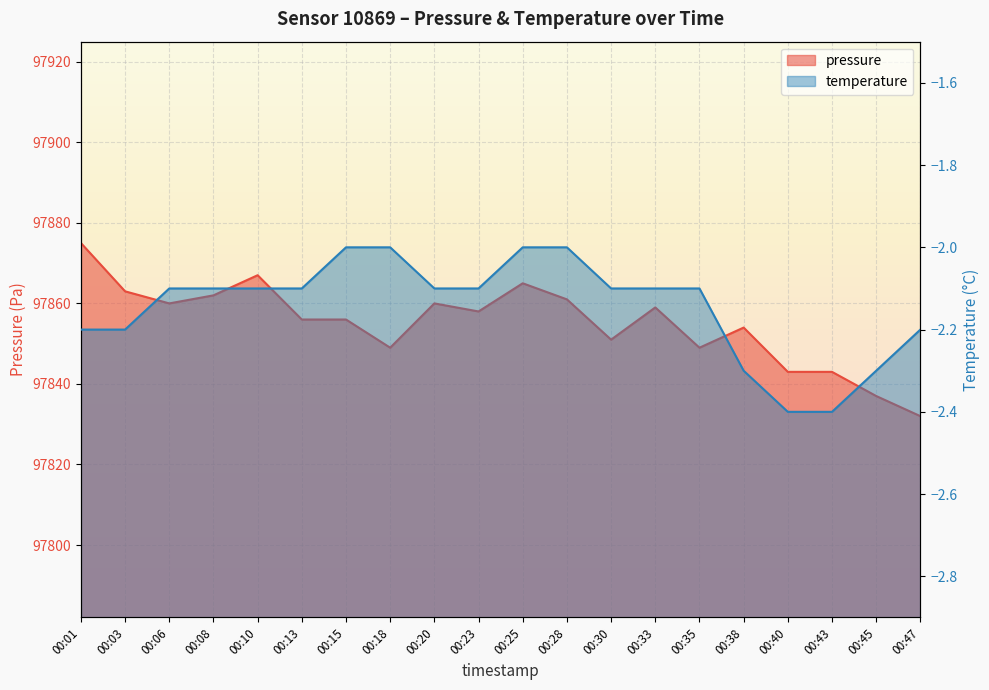

What is the maximum value for temperature?

-2.0